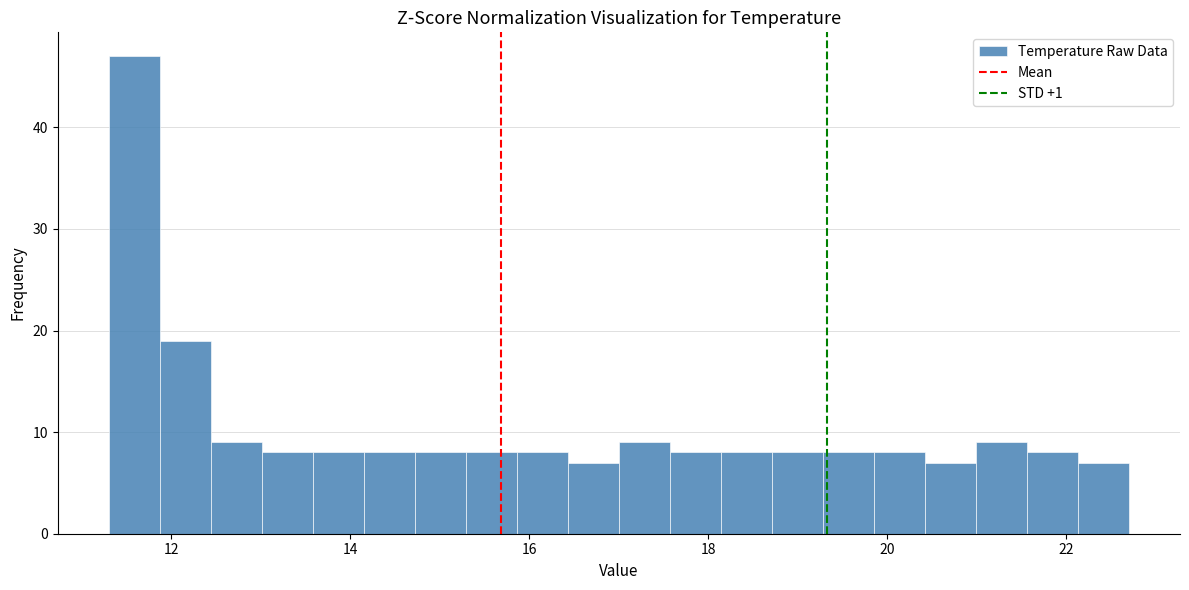

Around what value on the x-axis is the tallest bar? Give the approximate position of its centre, as read against the axis.

11.6